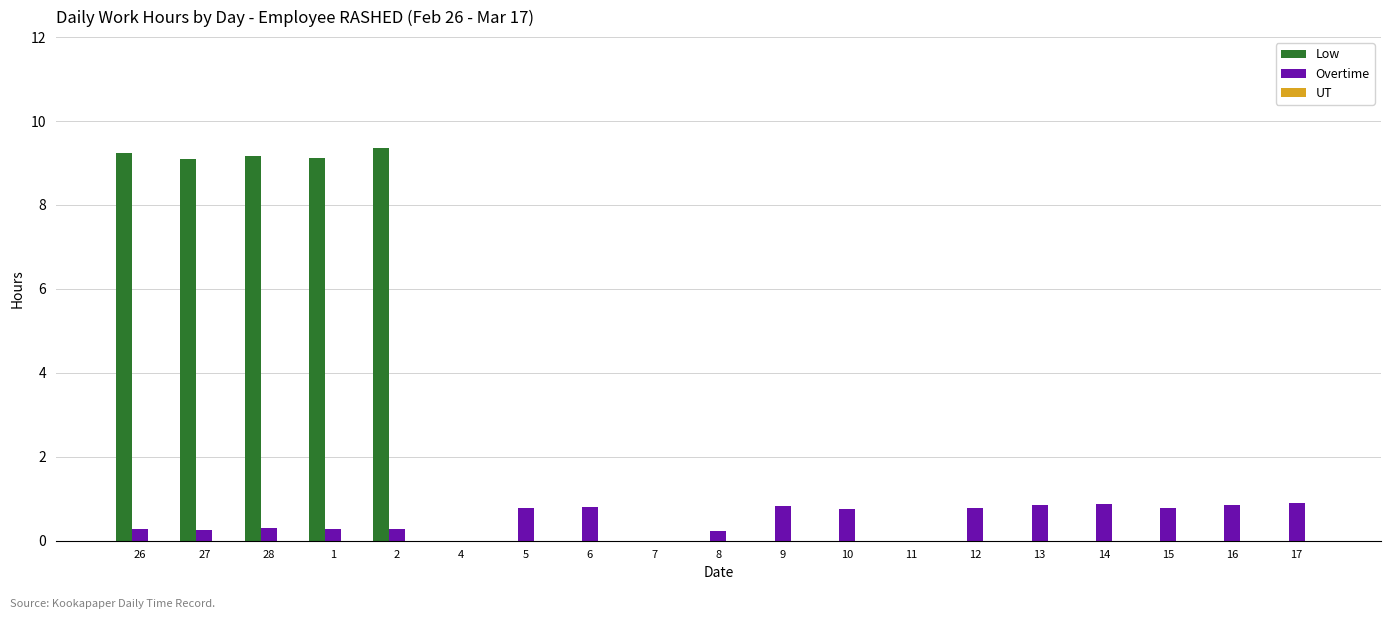

What is the maximum value shown in the chart?

9.4